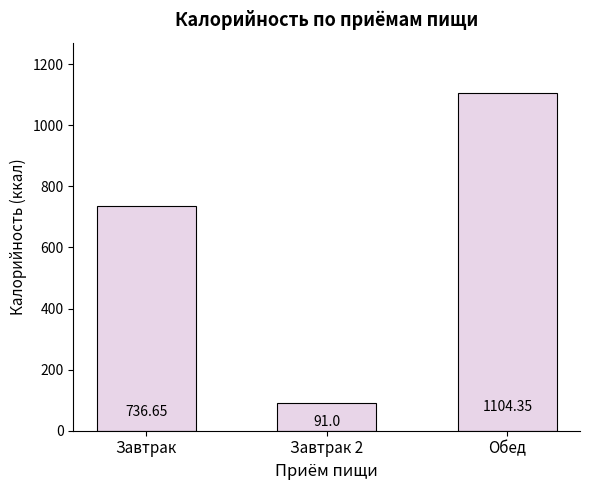

True or false: the data shows 36.1 at Завтрак 2.

False